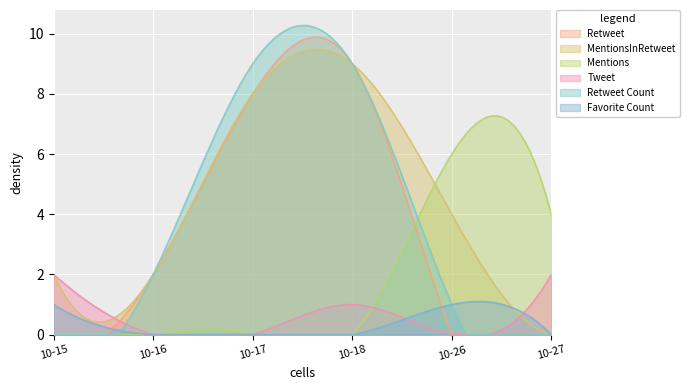

What is the sum of the MentionsInRetweet values at 4 and 5?

4